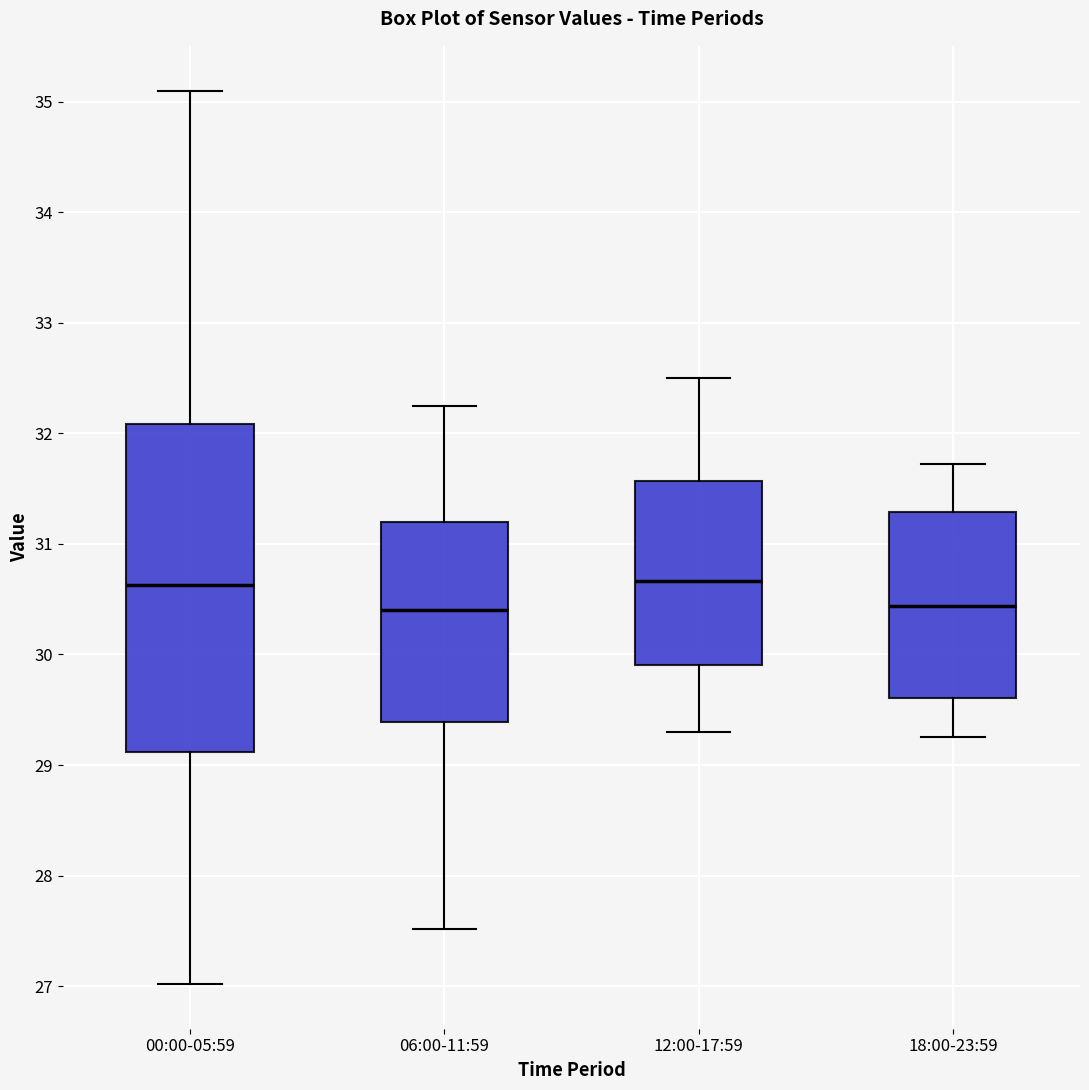

Reading left to right, read every box against the y-axis: the position of its median line, the range the box covers, and the ends of its whiskers. The values are not printed on the chart, so give them approximately, as read against the axis.

00:00-05:59: median 30.6, box 29.1 to 32.1, whiskers 27.0 to 35.1
06:00-11:59: median 30.4, box 29.4 to 31.2, whiskers 27.5 to 32.3
12:00-17:59: median 30.7, box 29.9 to 31.6, whiskers 29.3 to 32.5
18:00-23:59: median 30.4, box 29.6 to 31.3, whiskers 29.3 to 31.7